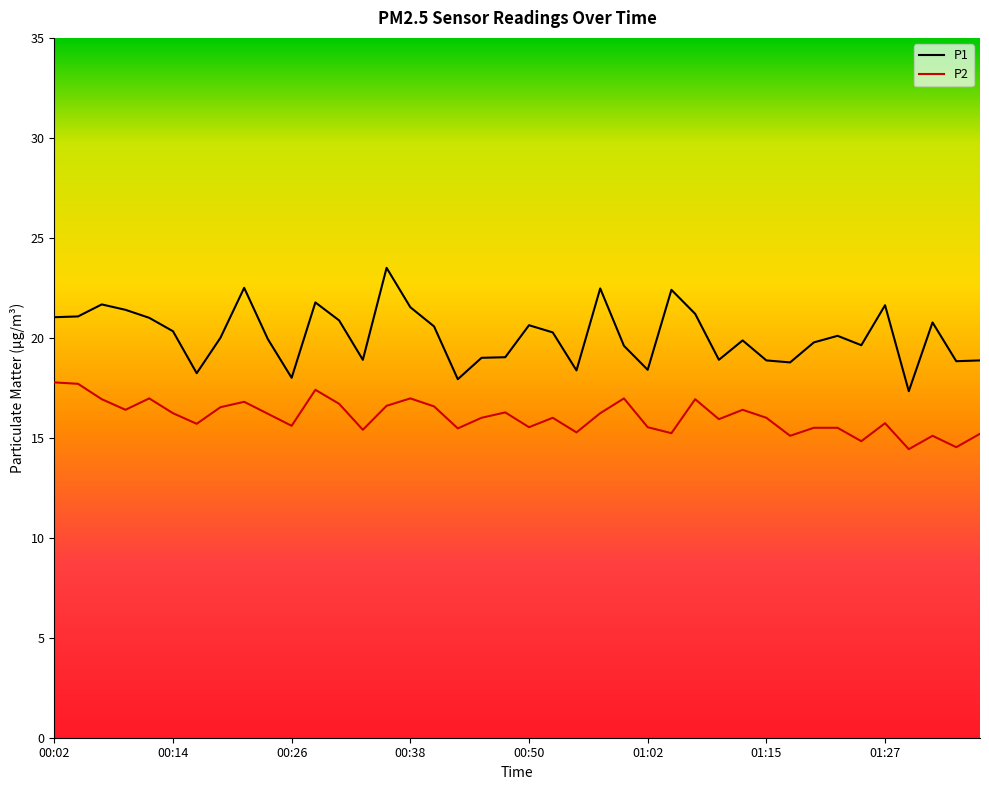

True or false: P2 and P1 cross at least once.

False